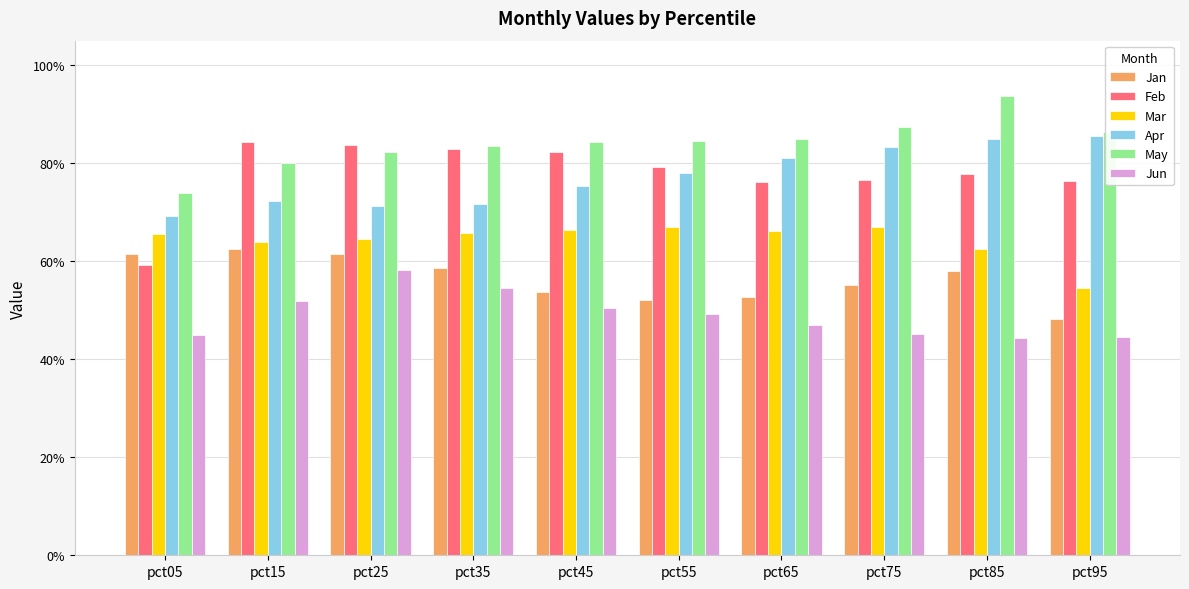

Are the bars grouped side by side (vs. stacked)?

Yes